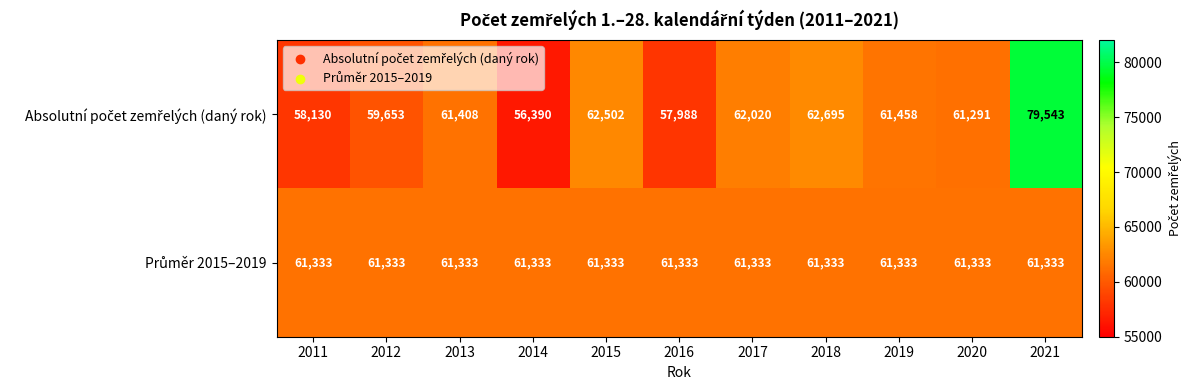

Count the number of categories in the chart.

11